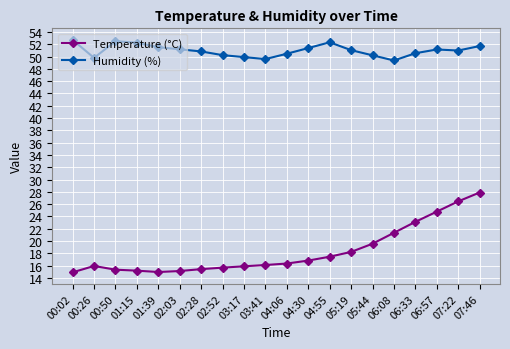

List the series in order of their peak value, lowest first.

Temperature (°C), Humidity (%)